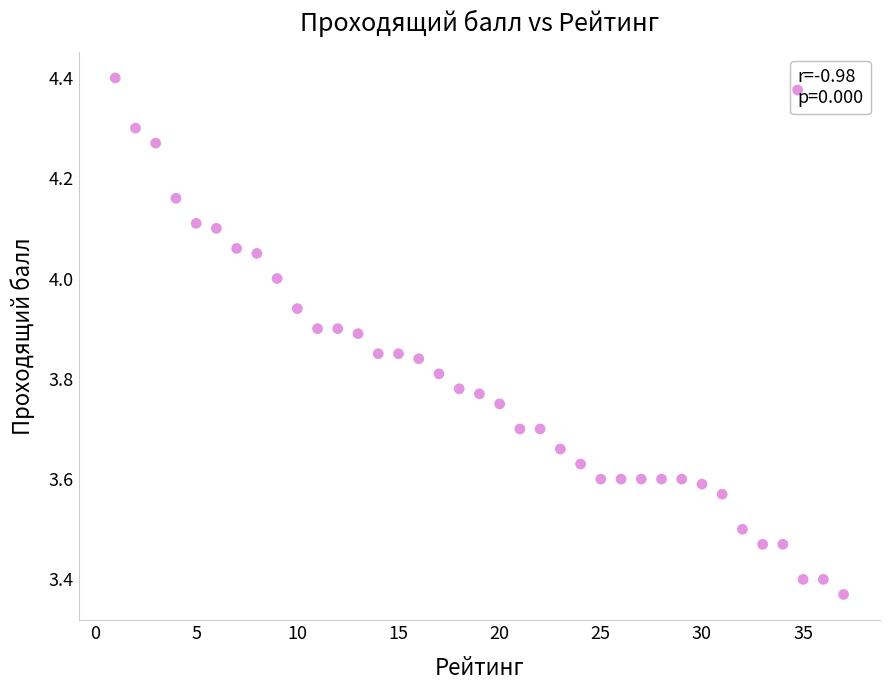

What is the range of X values (max minus min)?

36.0